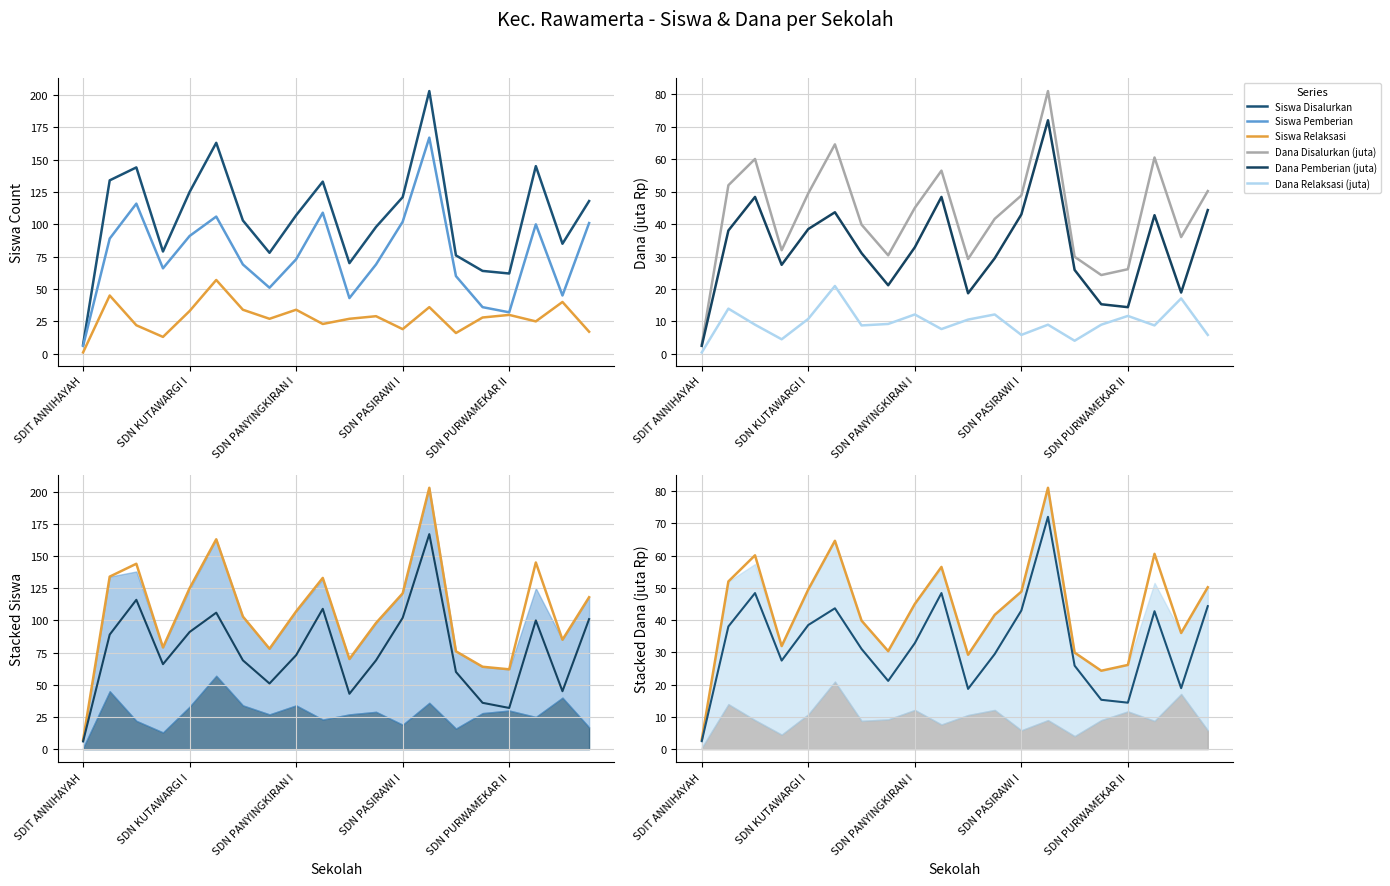

Which series has the widest spread of values?

Siswa Disalurkan